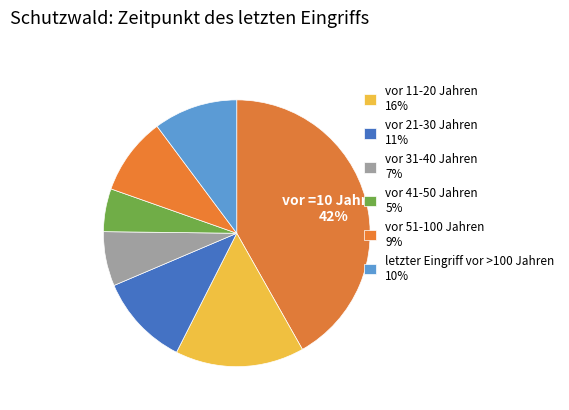

What is the smallest slice in the pie chart?

vor 41-50 Jahren